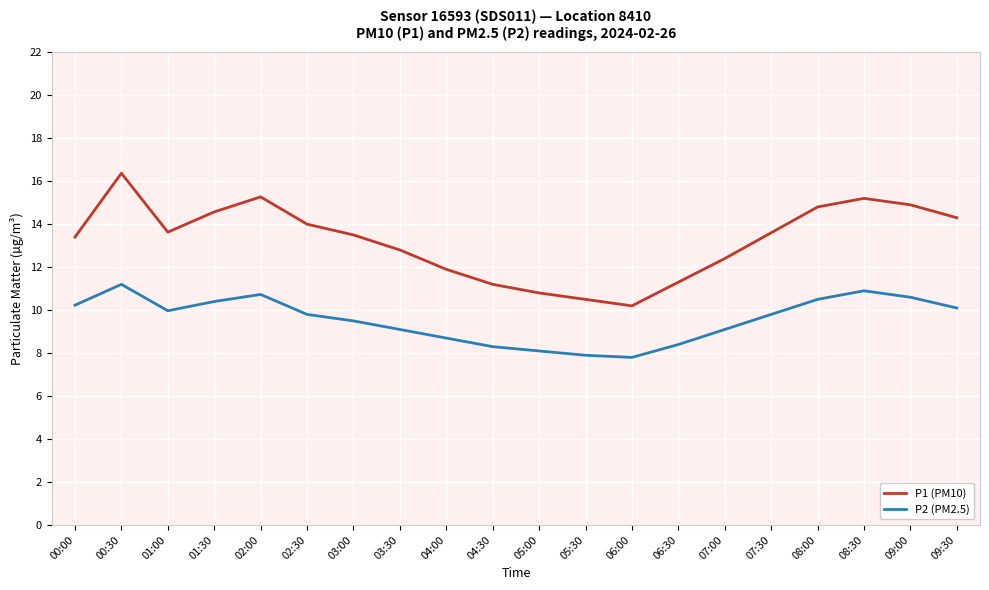

What are all the series names shown in the legend?

P1 (PM10), P2 (PM2.5)